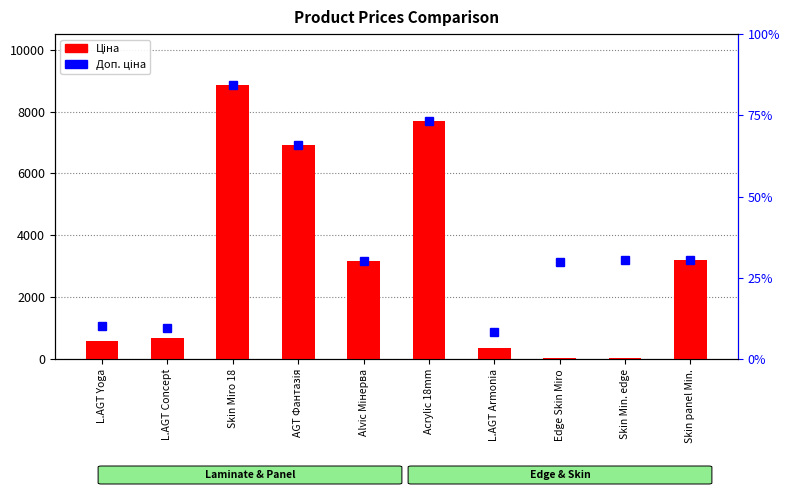

What is the ratio of the value at Skin panel Min. to the value at Alvic Мінерва?

1.0